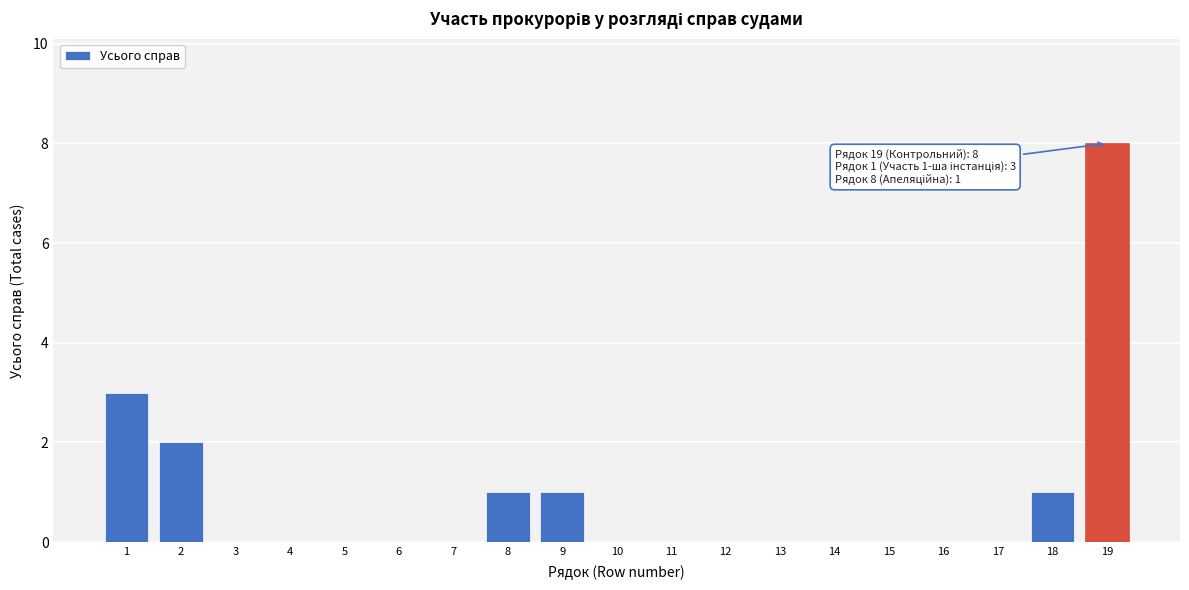

Reading right to left, what are all the values shown in this chart?

19=8	18=1	17=0	16=0	15=0	14=0	13=0	12=0	11=0	10=0	9=1	8=1	7=0	6=0	5=0	4=0	3=0	2=2	1=3